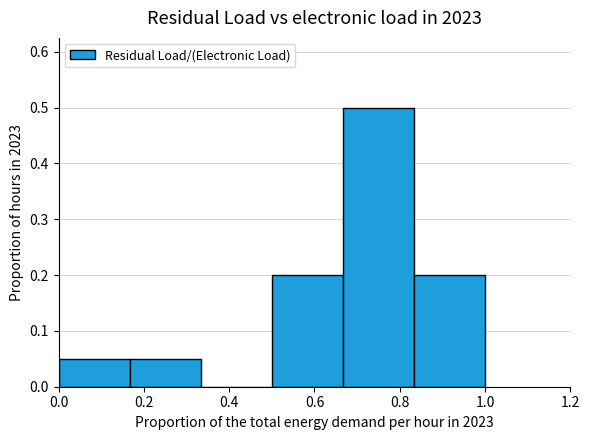

How tall is the bar that spans 0.16 to 0.34 on the x-axis? Neither the bar edges nor the heights are printed on the chart, so give them approximately, as read against the axes.

0.05